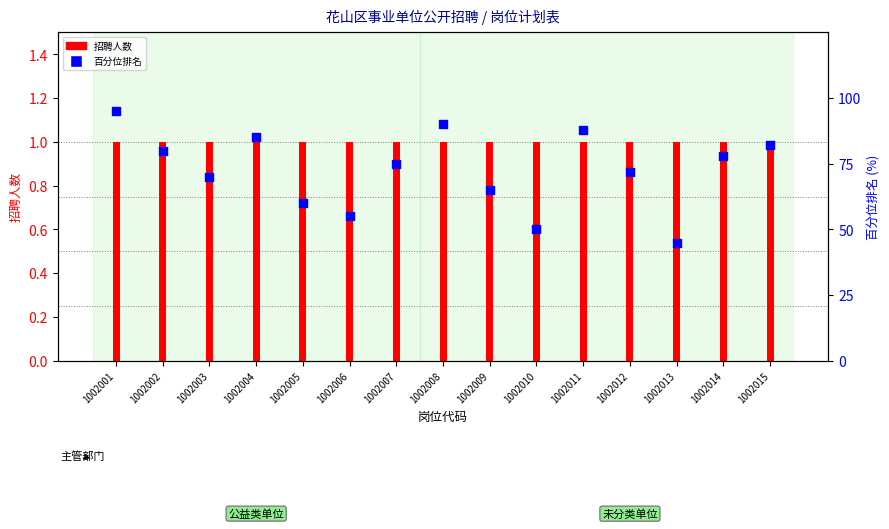

Which series contains the lowest Y value?

招聘人数